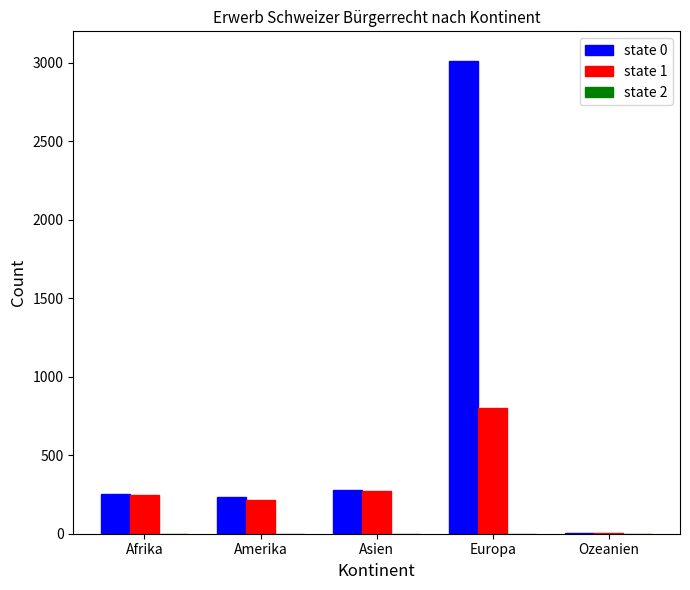

How many groups of bars are there?

5